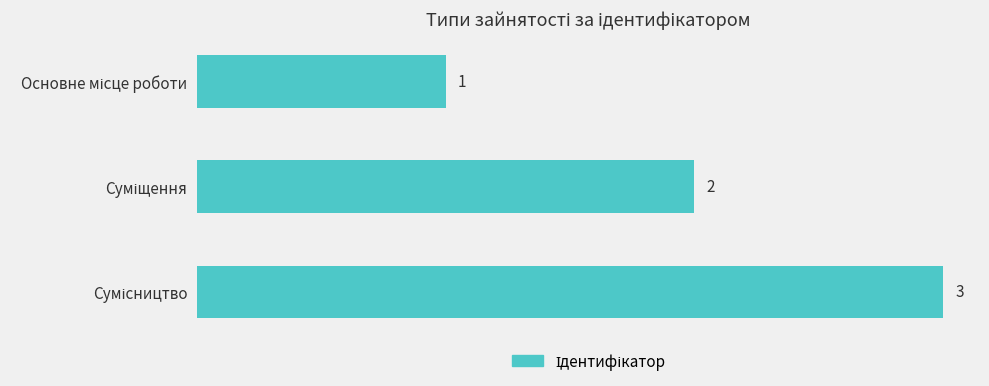

What is the greatest value displayed?

3